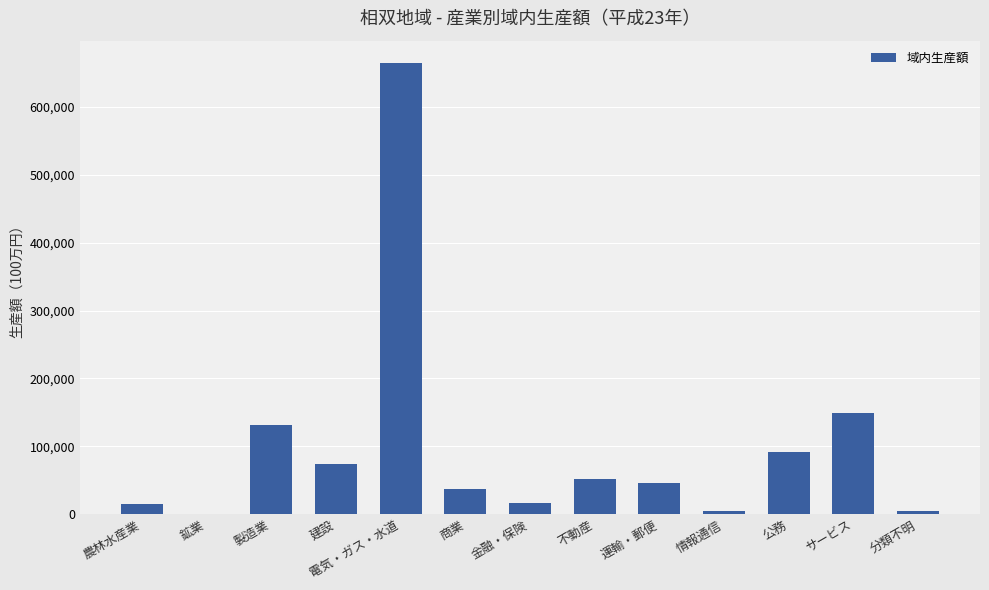

At which label does the data first exceed 45779?

製造業